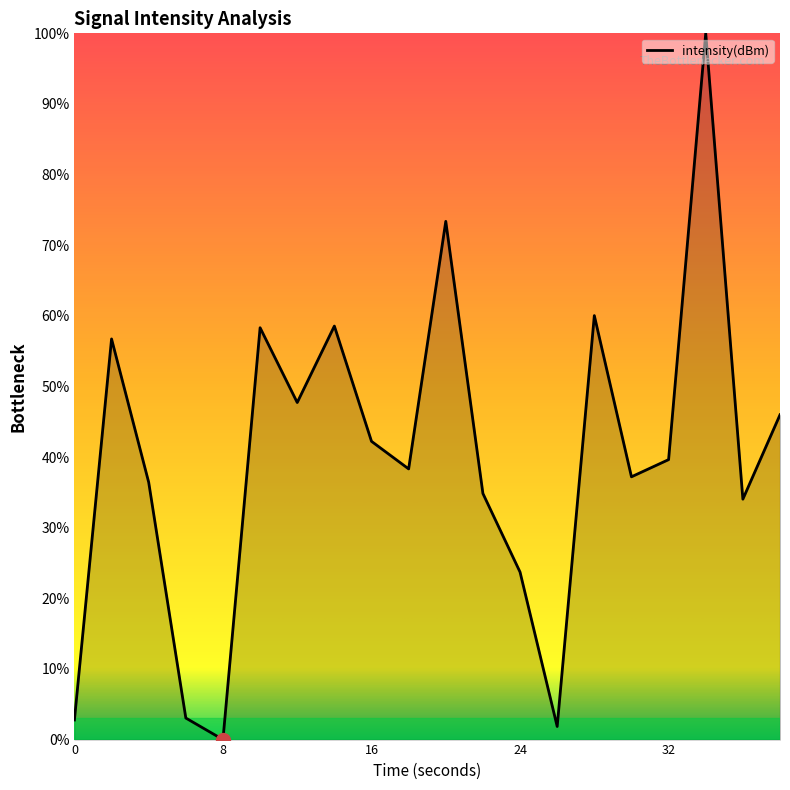

What is the difference between the maximum and minimum values?

100.0